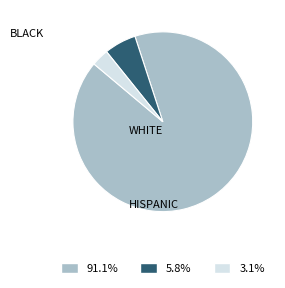

To the nearest percent, what is the average slice percentage?

33%